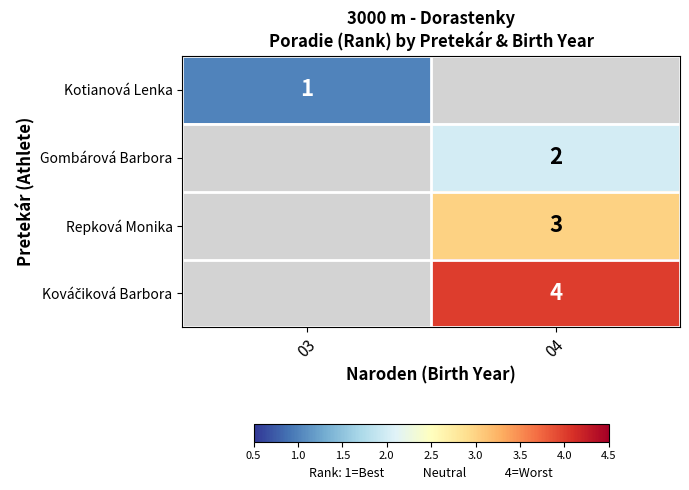

The value of Repková Monika at 04 is 3. True or false?

True